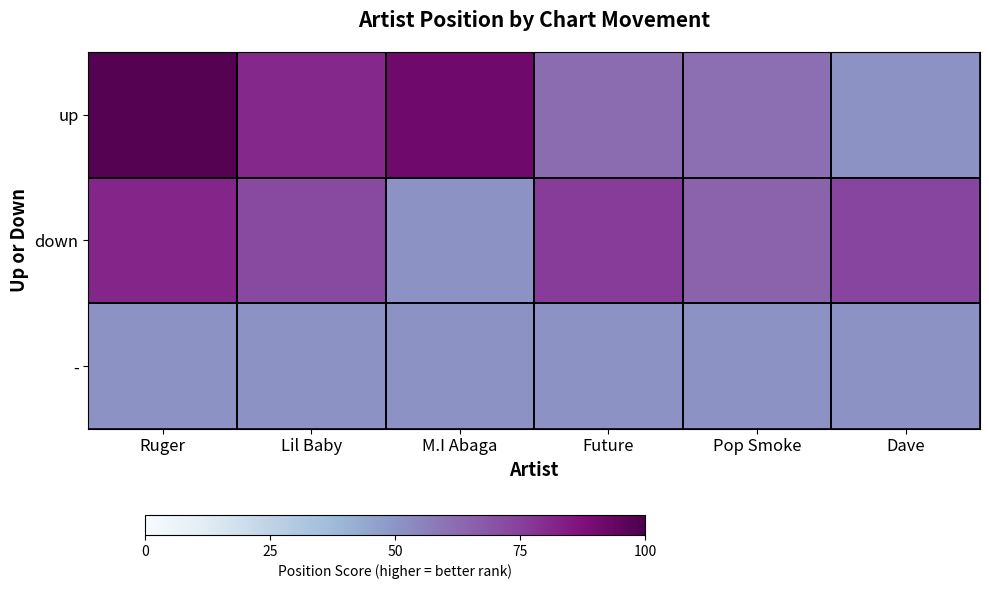

List the series in order of their peak value, highest first.

up, down, -